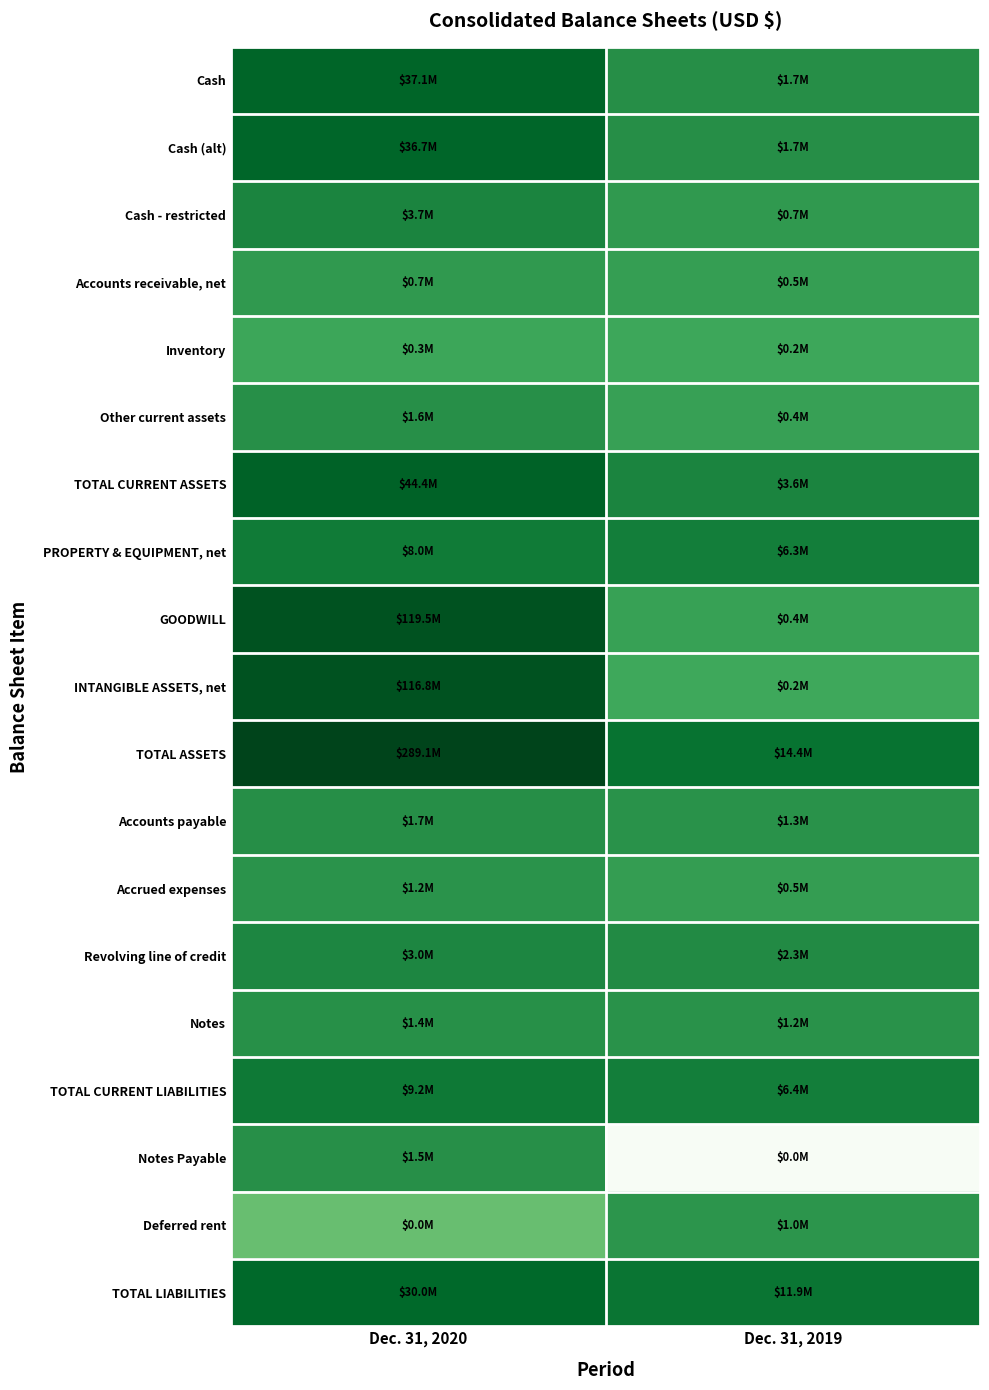

Count the number of data series in this chart.

19